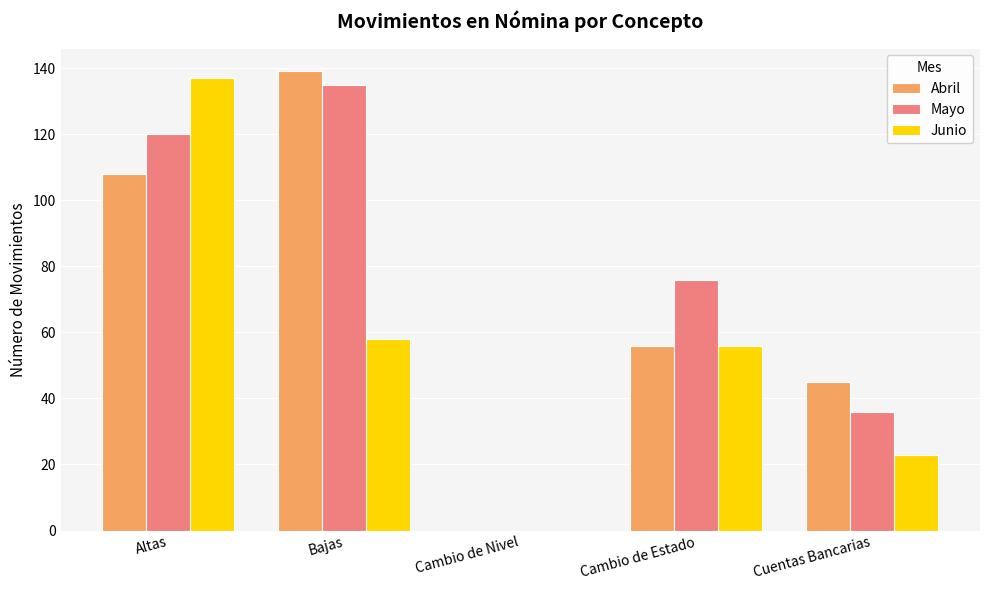

At which category is the sum across all series the highest?

Altas